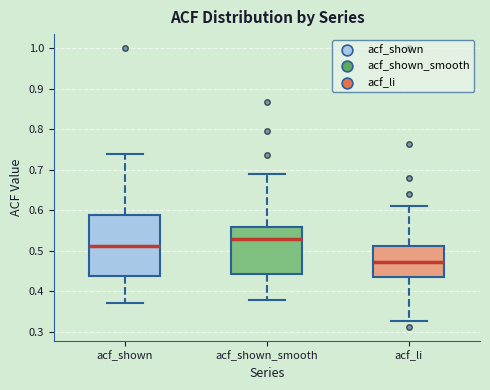

Where is the lower edge of the box for acf_shown_smooth on the y-axis? The values are not printed on the chart, so give them approximately, as read against the axis.

0.44